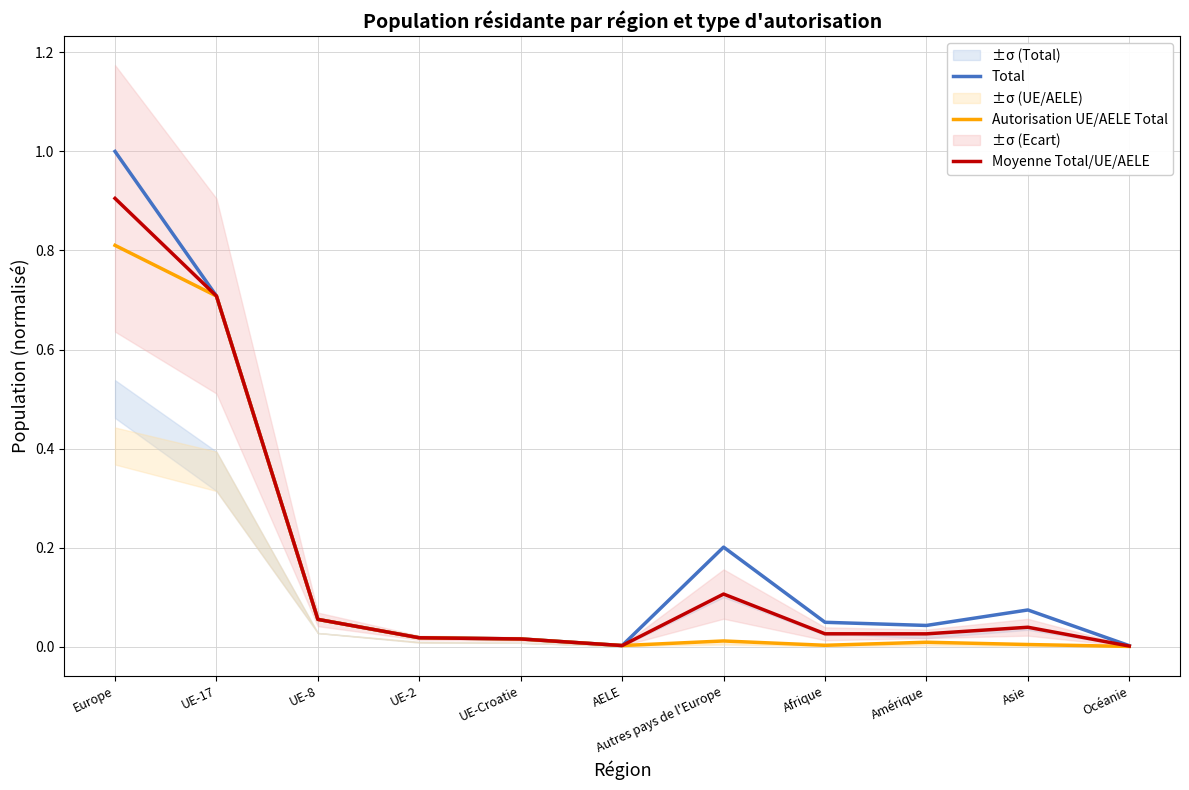

Rank the series at UE-17 from lowest to highest value.

Autorisation UE/AELE Total, Moyenne Total/UE/AELE, Total